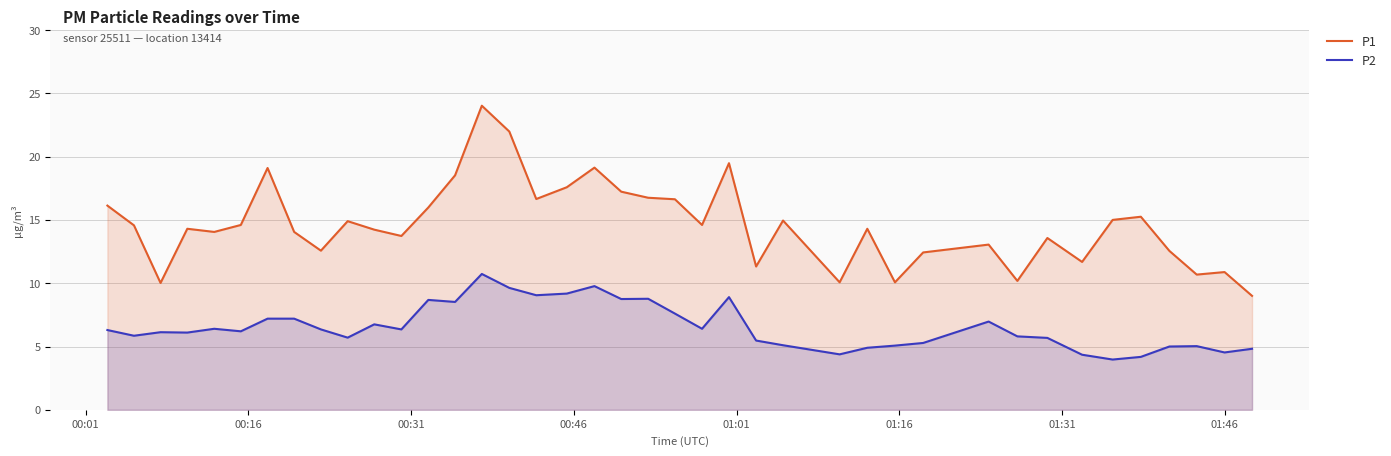

Which series has the largest range (max minus min)?

P1